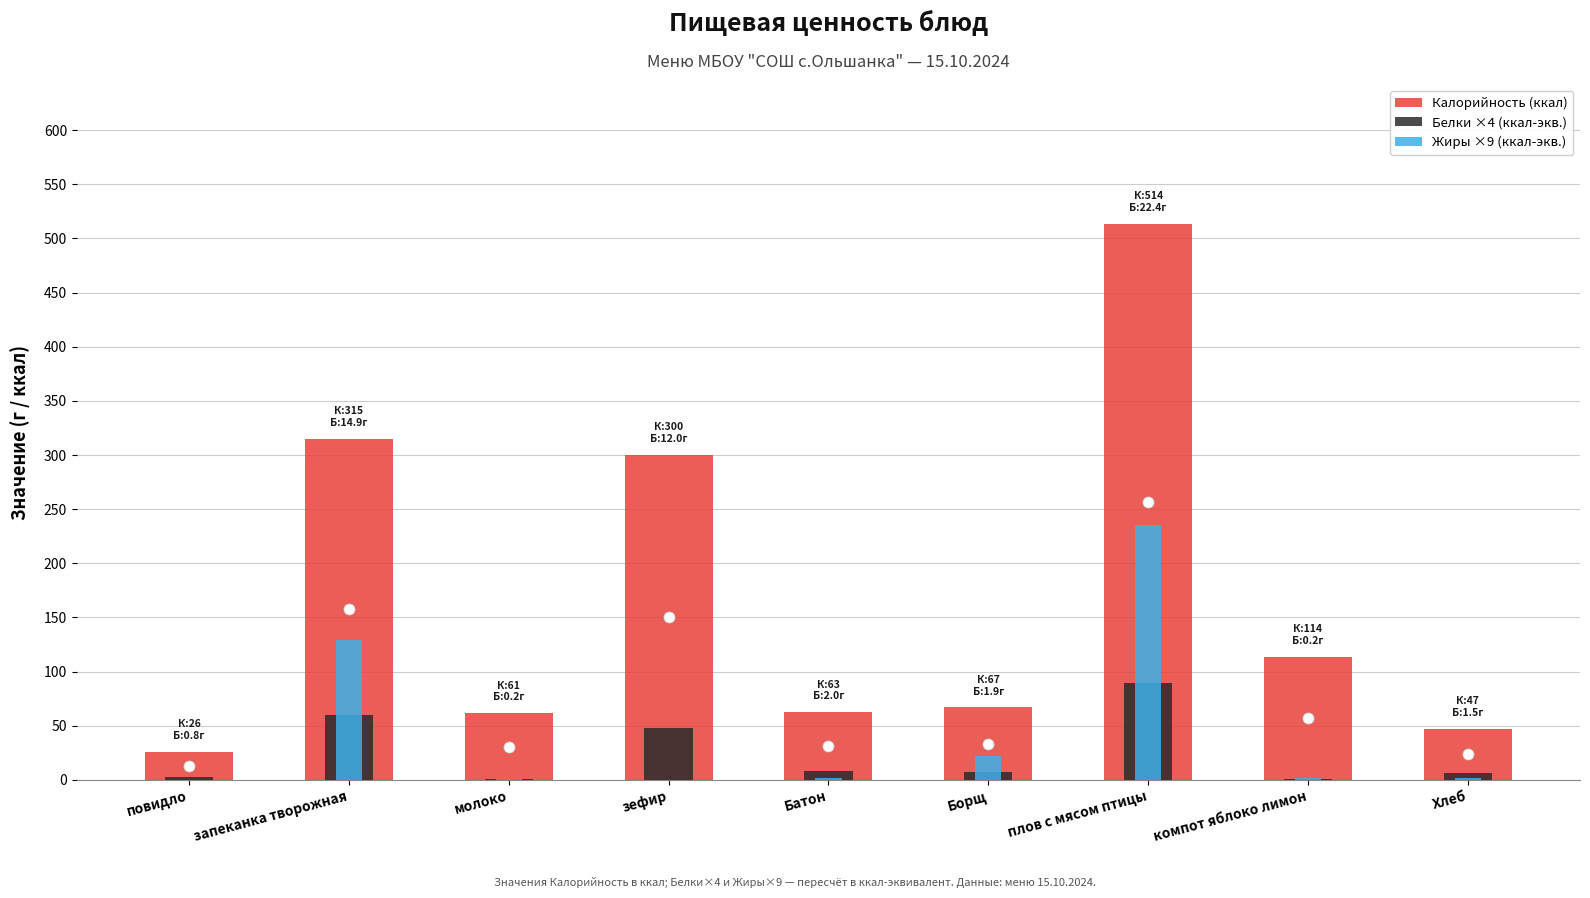

What are all the series names shown in the legend?

Калорийность (ккал), Белки ×4 (ккал-экв.), Жиры ×9 (ккал-экв.)